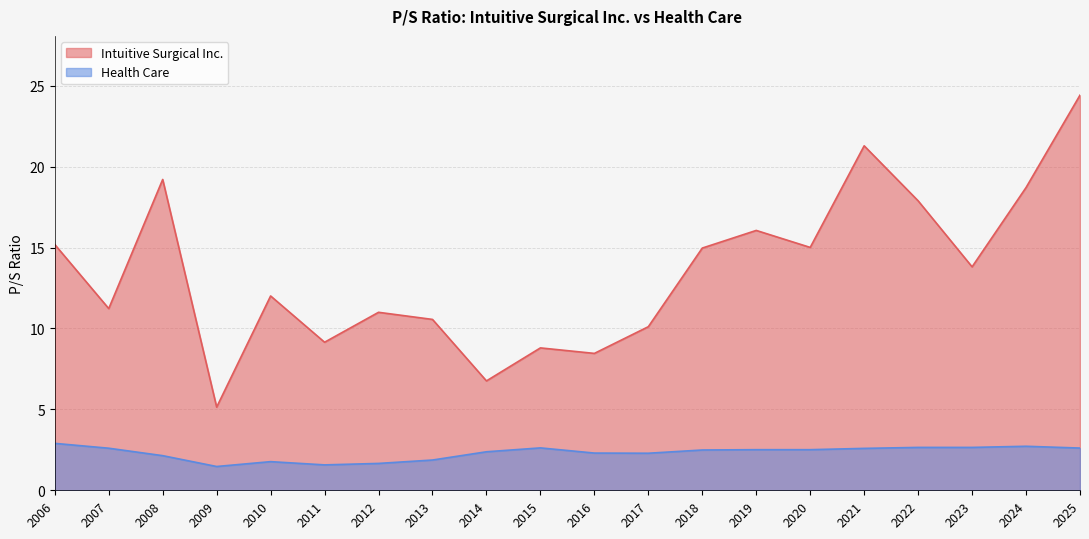

What is the minimum value for Intuitive Surgical Inc.?

5.1